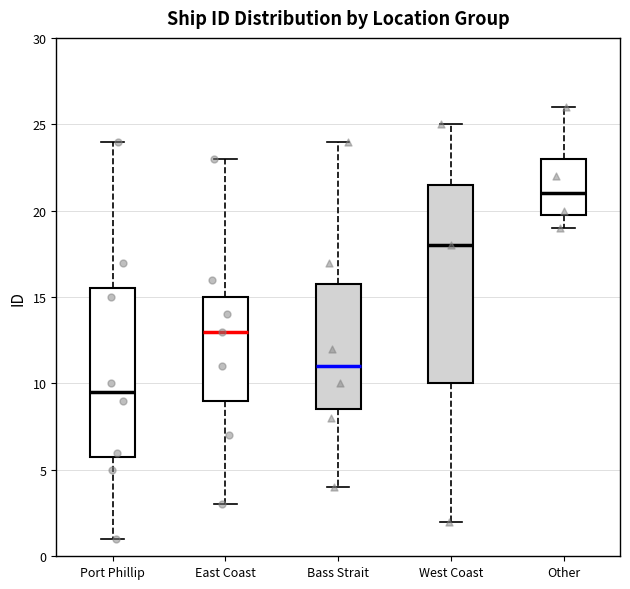

Reading left to right, transcribe this box plot: for each box, give where its median line is, the range the box spans, and where its two whiskers end, as read against the y-axis. The values are not printed on the chart, so give them approximately, as read against the axis.

Port Phillip: median 9.5, box 6.0 to 15.5, whiskers 1.0 to 24.0
East Coast: median 13.0, box 9.0 to 15.0, whiskers 3.0 to 23.0
Bass Strait: median 11.0, box 8.5 to 16.0, whiskers 4.0 to 24.0
West Coast: median 18.0, box 10.0 to 21.5, whiskers 2.0 to 25.0
Other: median 21.0, box 20.0 to 23.0, whiskers 19.0 to 26.0